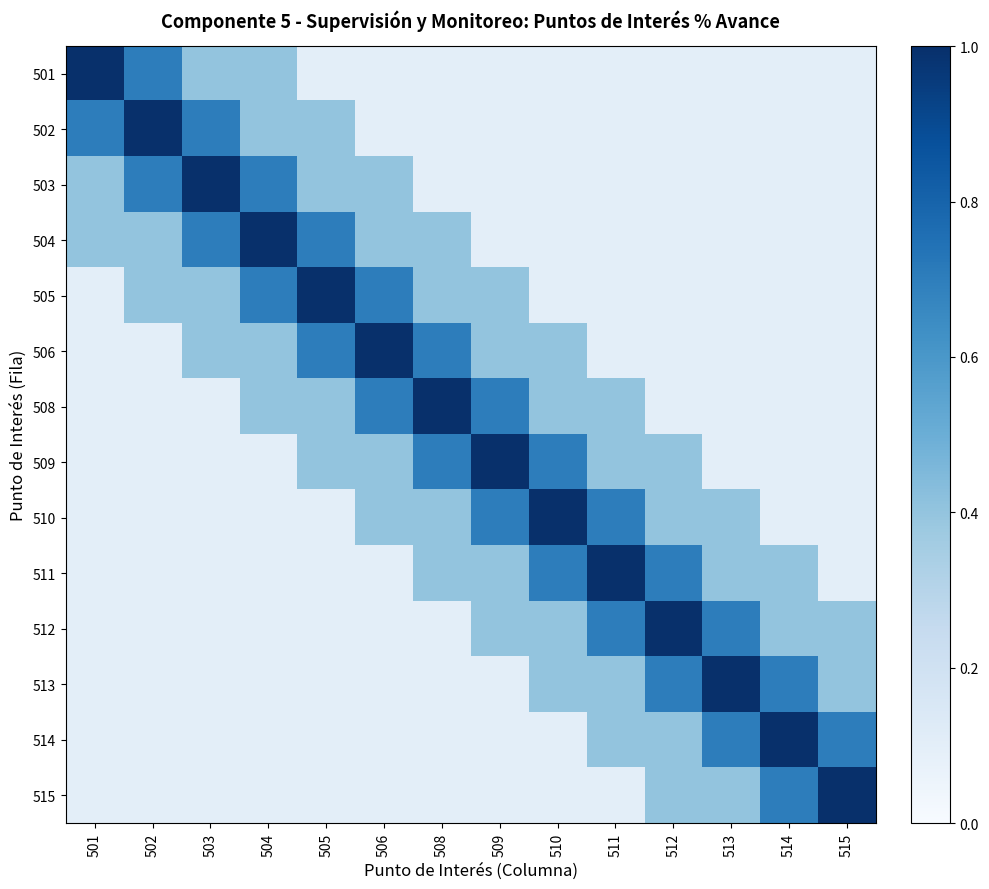

Which category has the lowest value across all series?

505